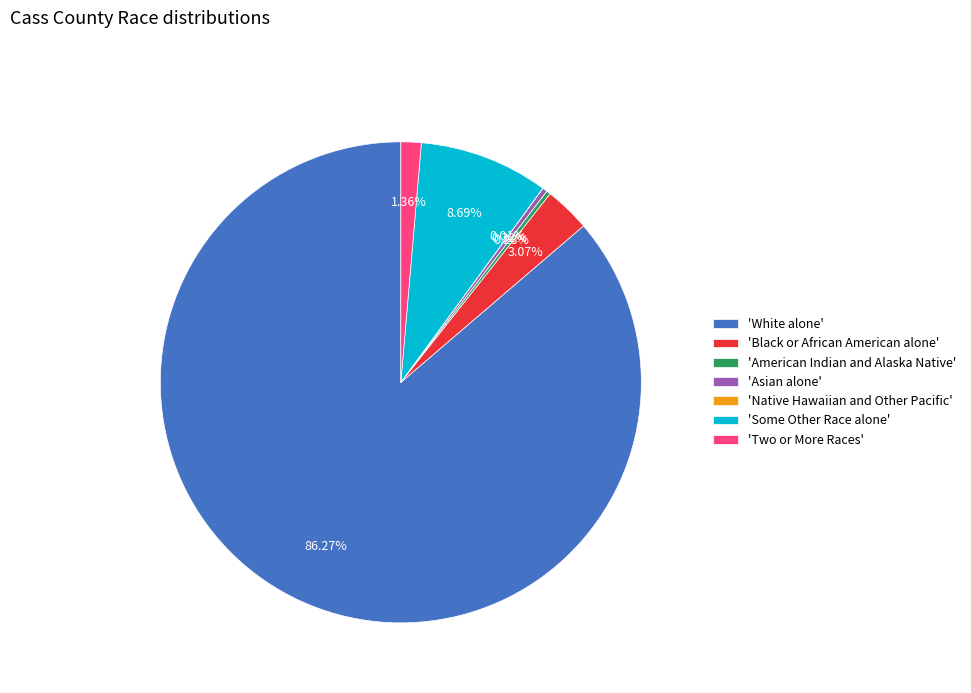

Is the sum of 'White alone' and 'Two or More Races' greater than half?

Yes